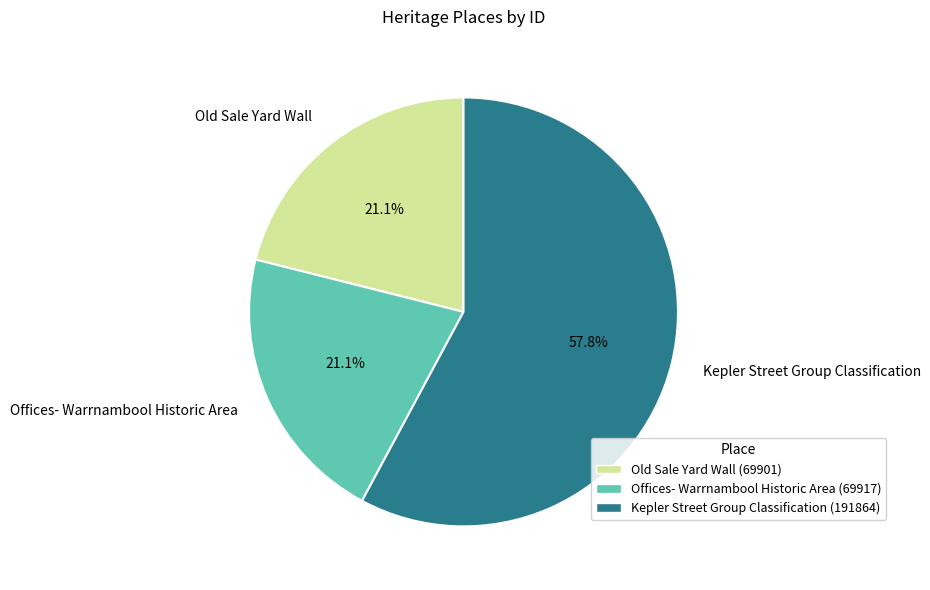

To the nearest percent, what percentage of the pie is Kepler Street Group Classification?

58%